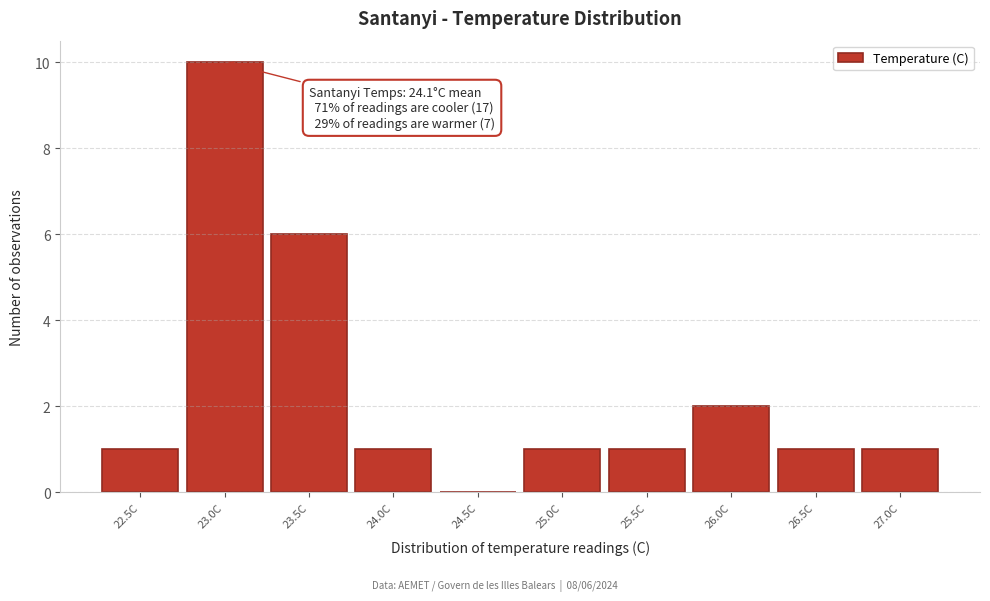

Which category has the highest value across all series?

23.0C